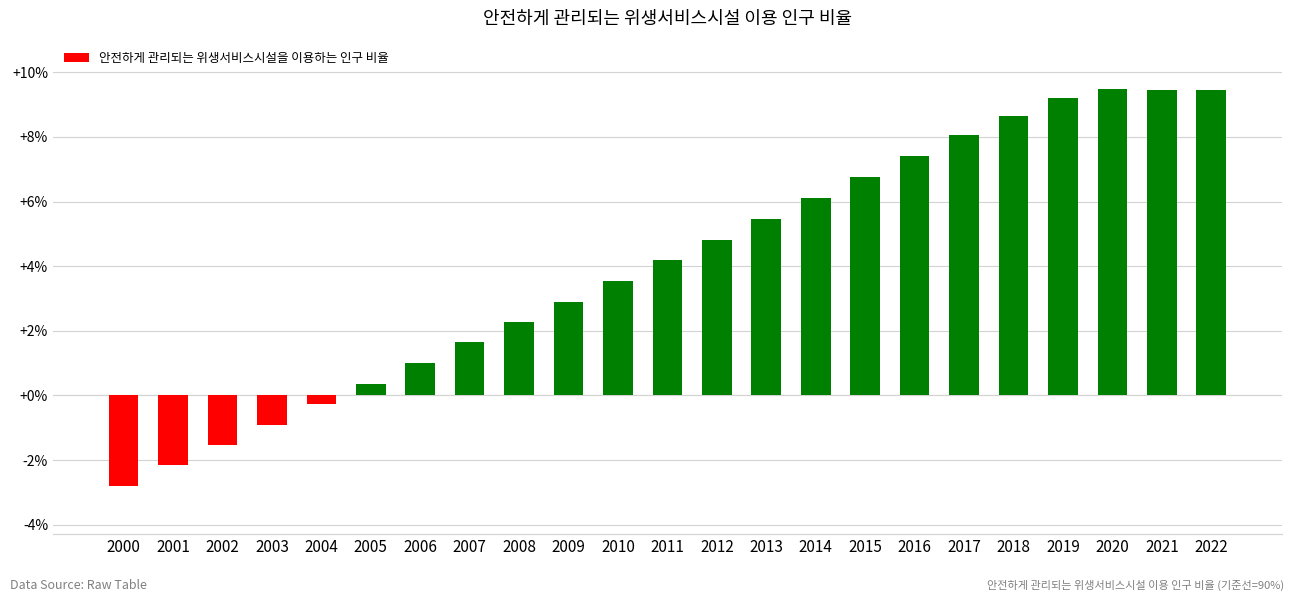

What is the change in value from 2003 to 2004?

+0.6